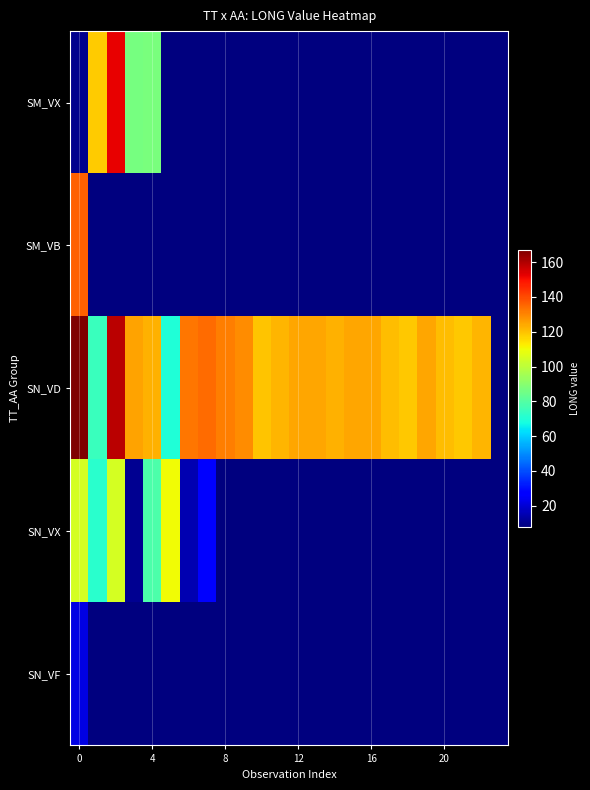

At how many categories does at least one series exceed 63?

23